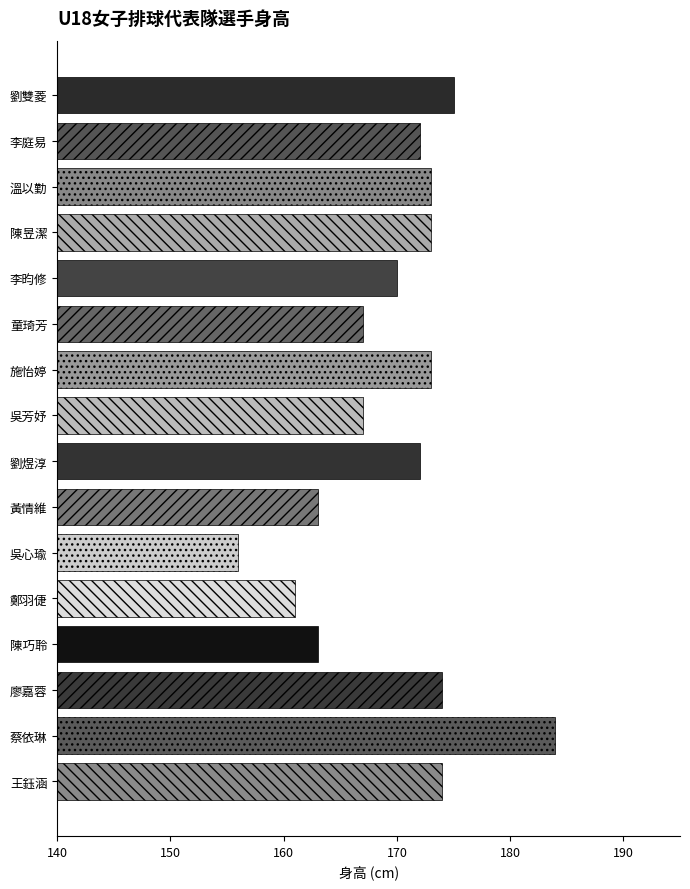

What is the value of the 11th bar from the top?

156